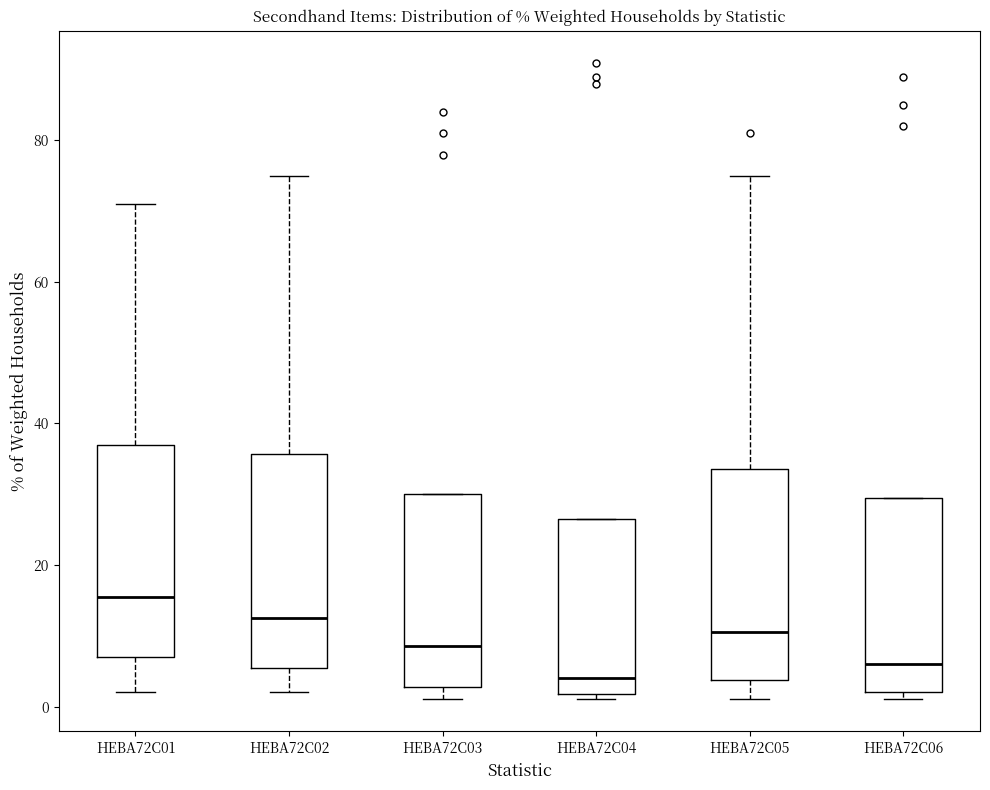

Reading left to right, read every box against the y-axis: the position of its median line, the range the box covers, and the ends of its whiskers. The values are not printed on the chart, so give them approximately, as read against the axis.

HEBA72C01: median 16, box 8 to 38, whiskers 2 to 72
HEBA72C02: median 12, box 6 to 36, whiskers 2 to 76
HEBA72C03: median 8, box 2 to 30, whiskers 2 (just below the box's lower edge) to 30
HEBA72C04: median 4, box 2 to 26, whiskers 2 (just below the box's lower edge) to 26
HEBA72C05: median 10, box 4 to 34, whiskers 2 to 76
HEBA72C06: median 6, box 2 to 30, whiskers 2 (just below the box's lower edge) to 30